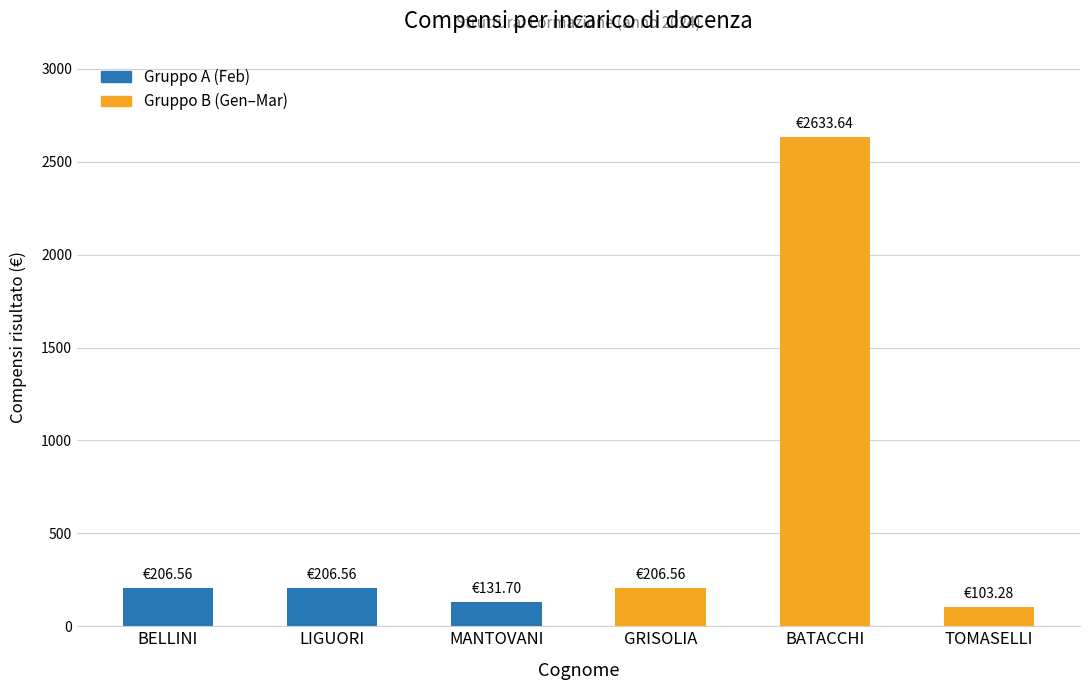

What is the difference between the maximum and minimum values?

2530.4